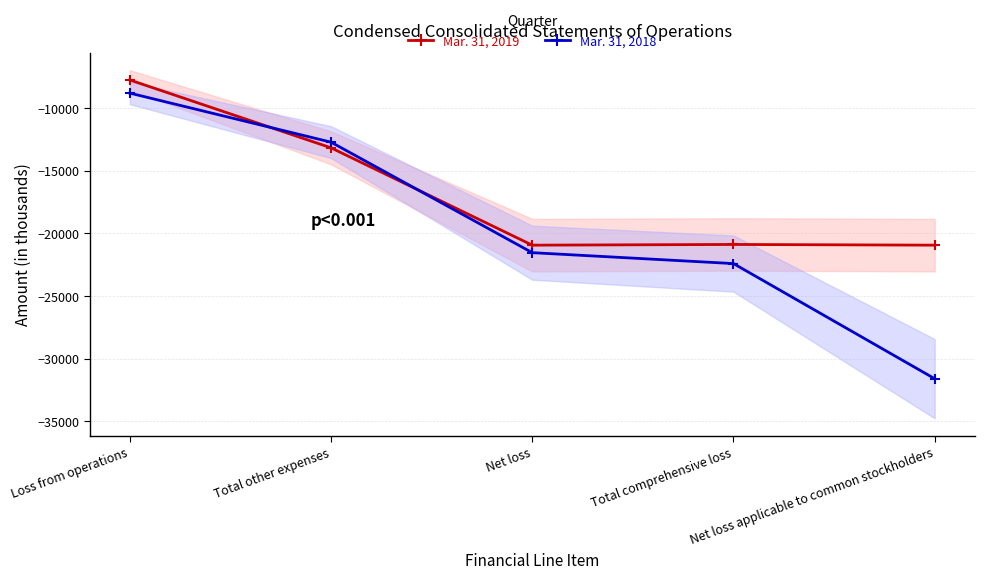

Which has a higher value, Total other expenses or Loss from operations?

Loss from operations